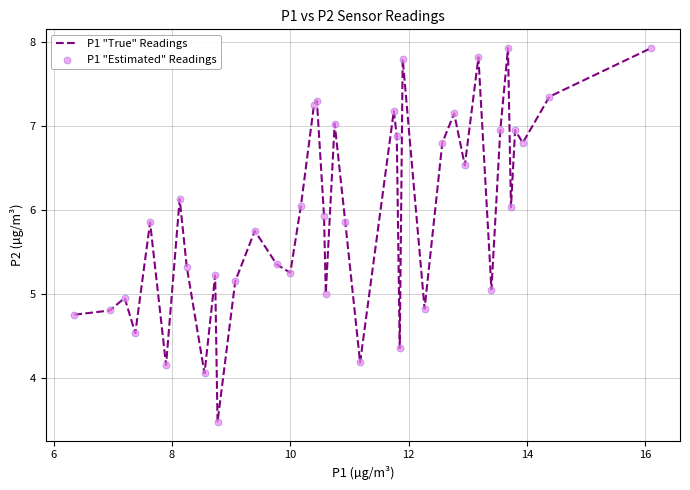

What is the difference between the maximum and minimum values?

4.5